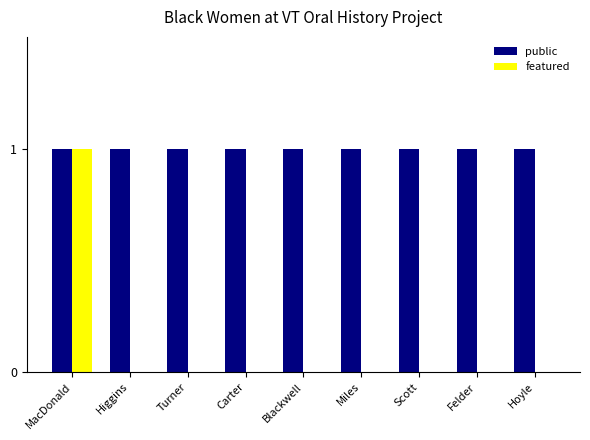

True or false: public has a value of 1 at Turner.

True